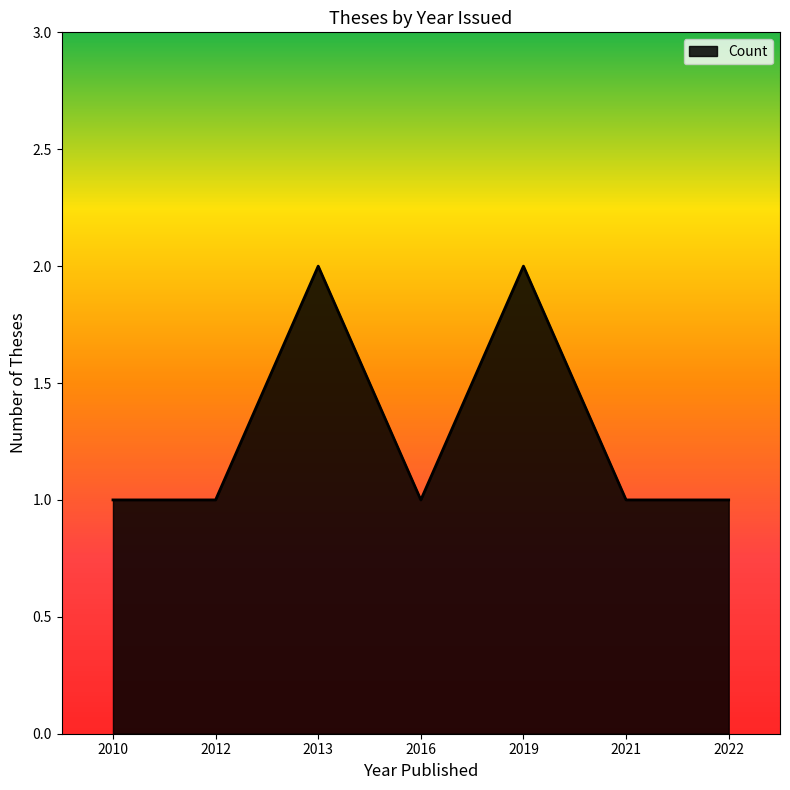

Reading left to right, transcribe all the data shown in this chart.

2010=1	2012=1	2013=2	2016=1	2019=2	2021=1	2022=1